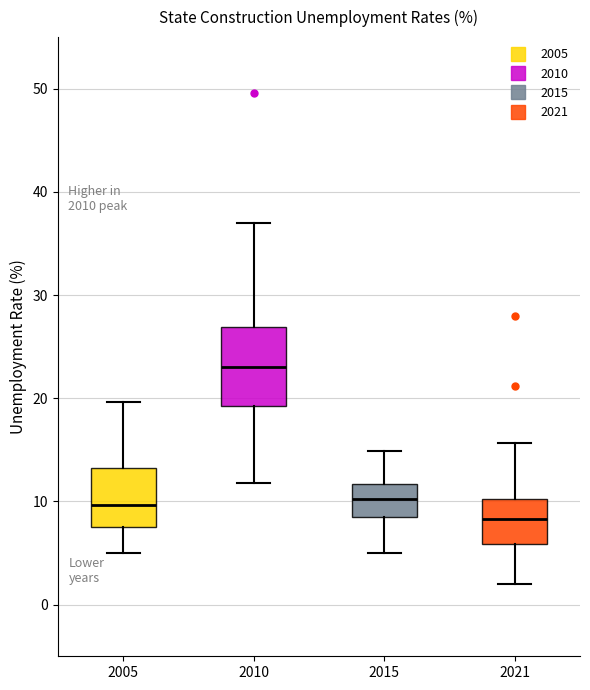

Reading left to right, transcribe this box plot: for each box, give where its median line is, the range the box spans, and where its two whiskers end, as read against the y-axis. The values are not printed on the chart, so give them approximately, as read against the axis.

2005: median 10, box 8 to 13, whiskers 5 to 20
2010: median 23, box 19 to 27, whiskers 12 to 37
2015: median 10, box 9 to 12, whiskers 5 to 15
2021: median 8, box 6 to 10, whiskers 2 to 16